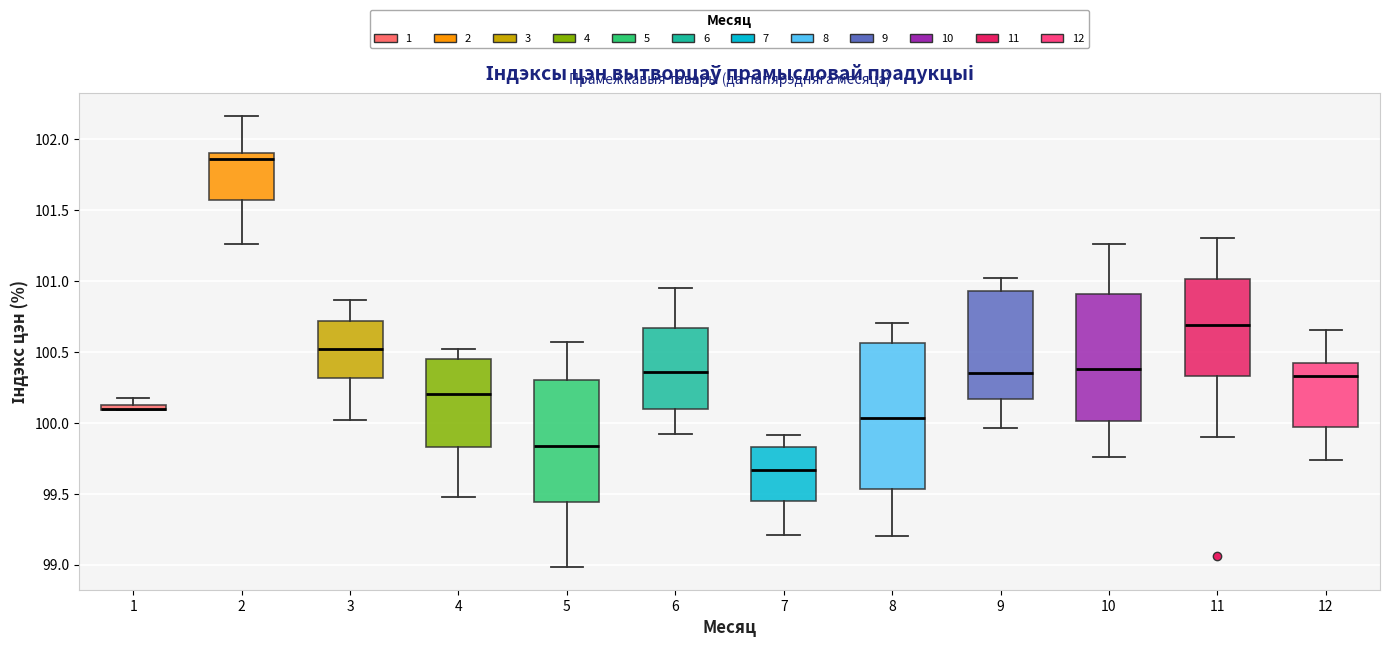

Which box is the tallest, from its lower edge to its upper edge?

8